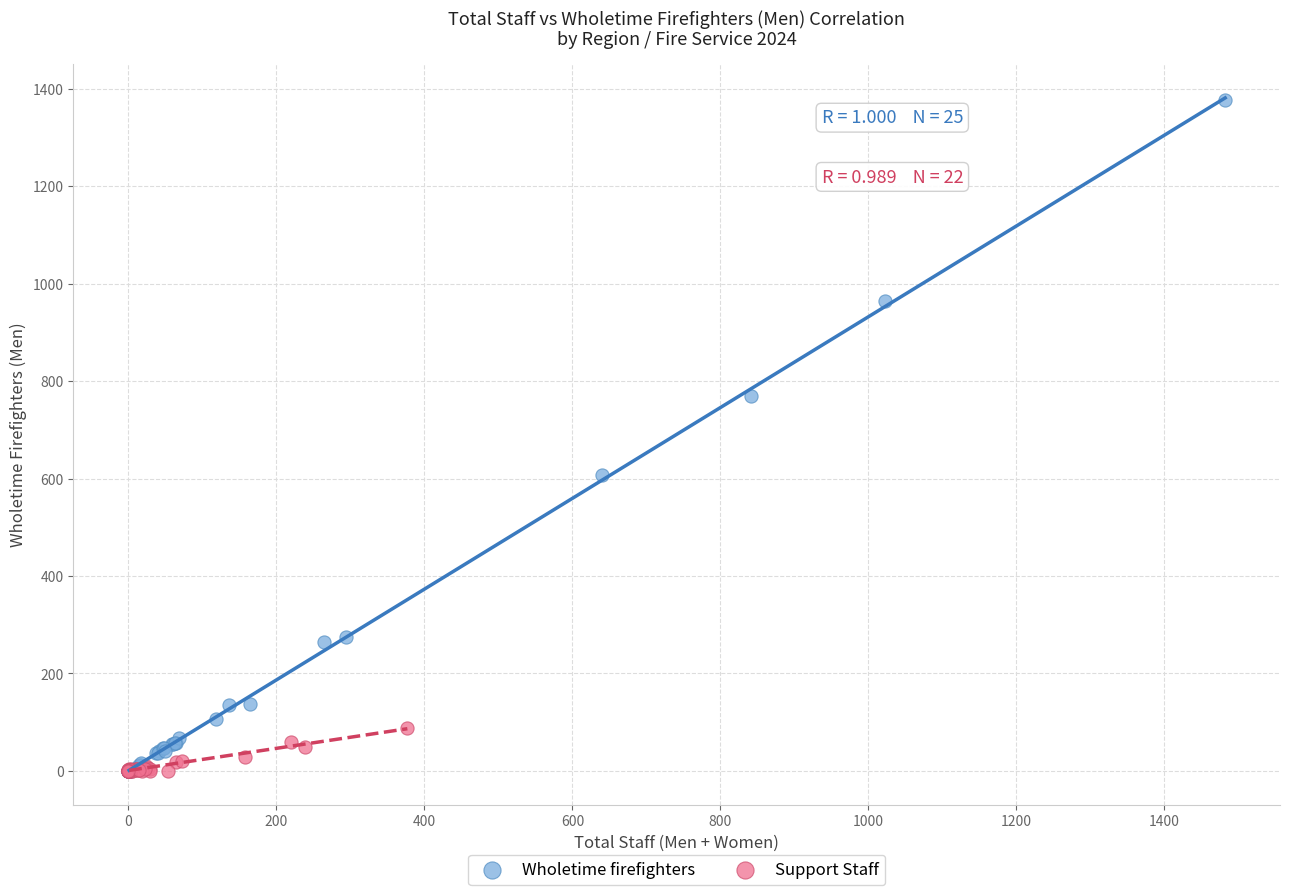

Which series reaches the maximum Y coordinate?

Wholetime firefighters